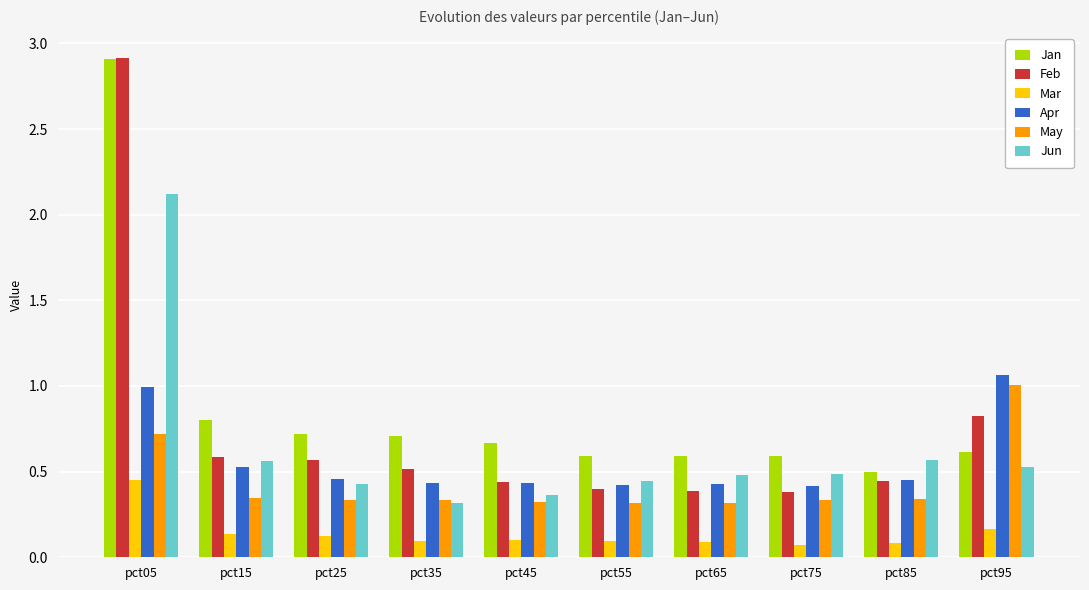

At pct25, list the series in order from largest to smallest.

Jan, Feb, Apr, Jun, May, Mar